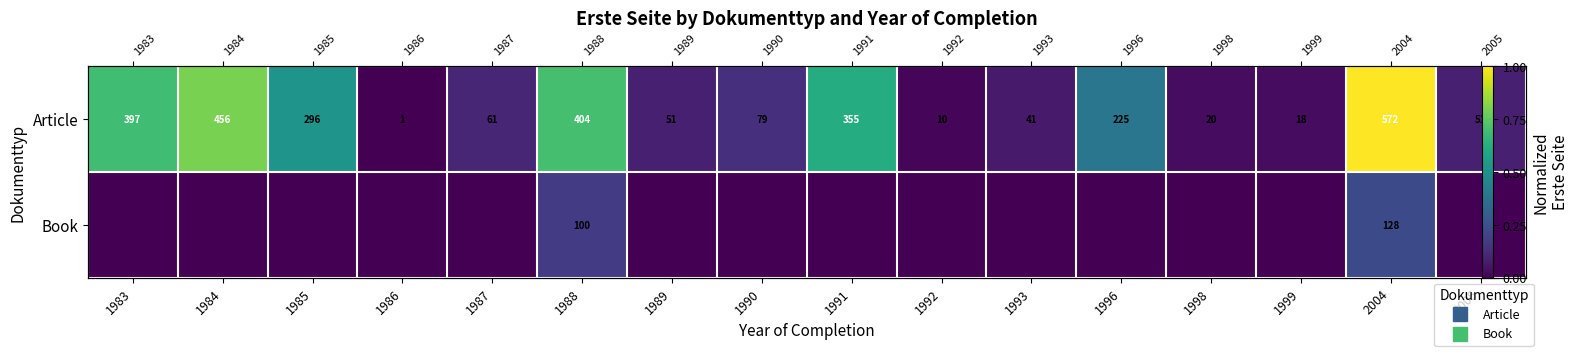

What value does the Article series have at 2004?

1.0